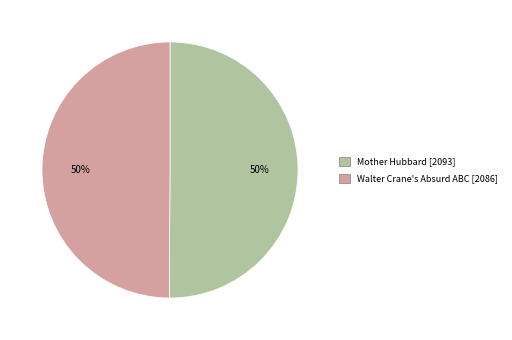

To the nearest percent, what is the average slice percentage?

50%